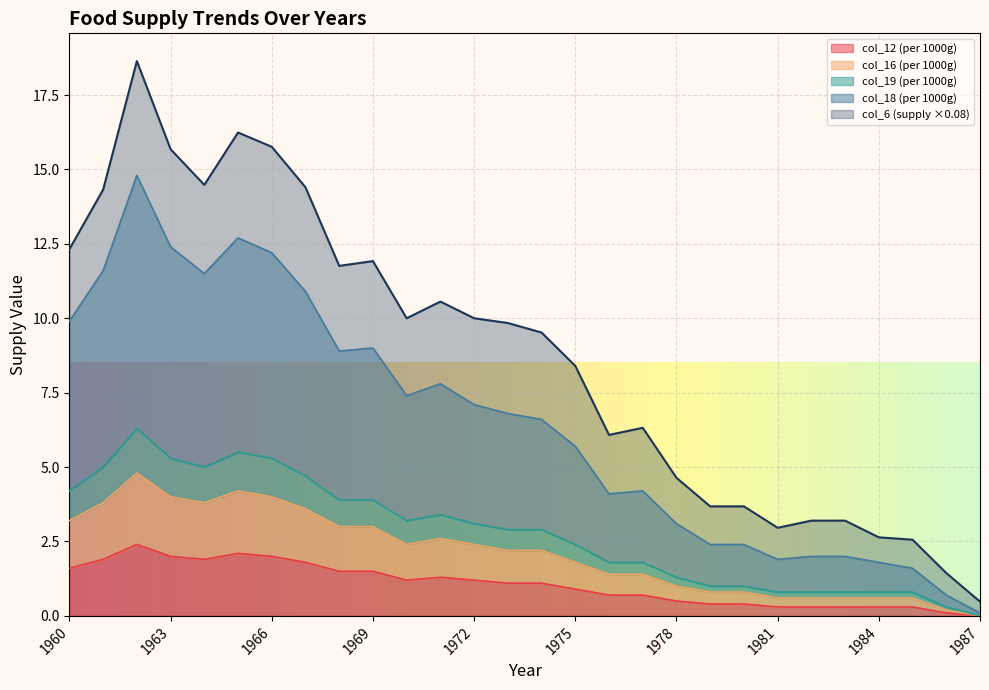

At which category is the sum across all series the highest?

1962